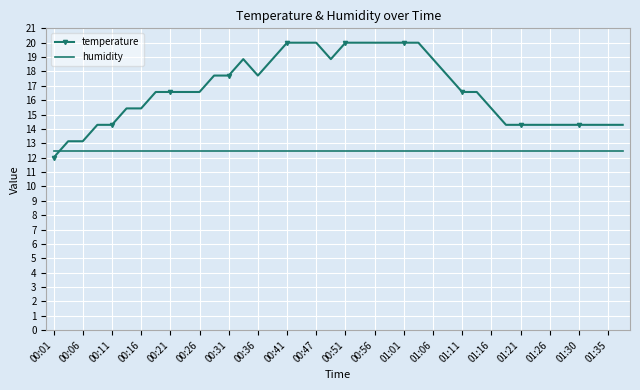

True or false: temperature and humidity cross at least once.

True